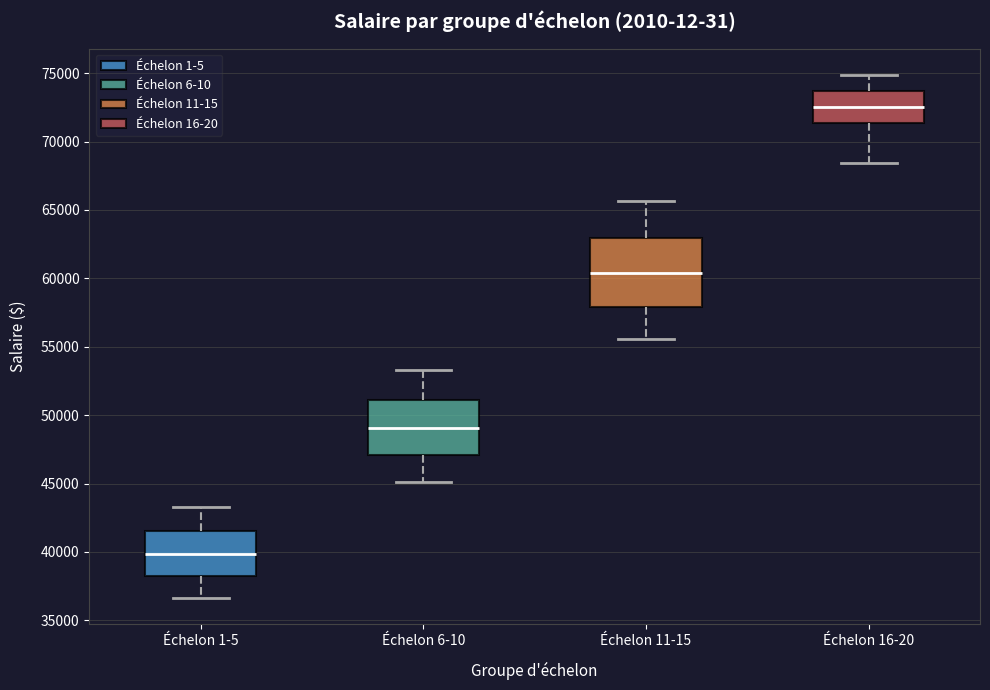

Which box is the tallest, from its lower edge to its upper edge?

Échelon 11-15